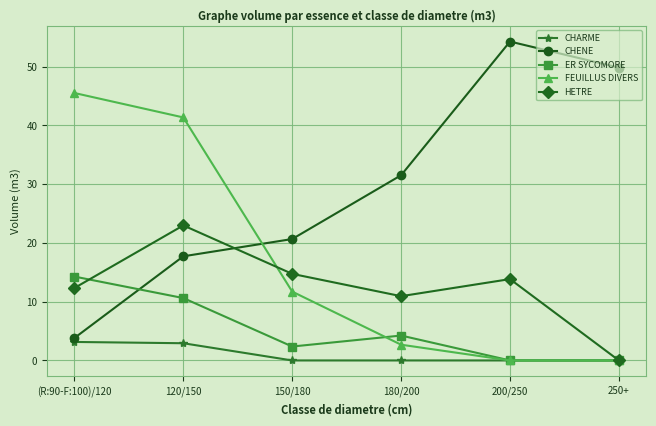

How many lines are shown in the chart?

5